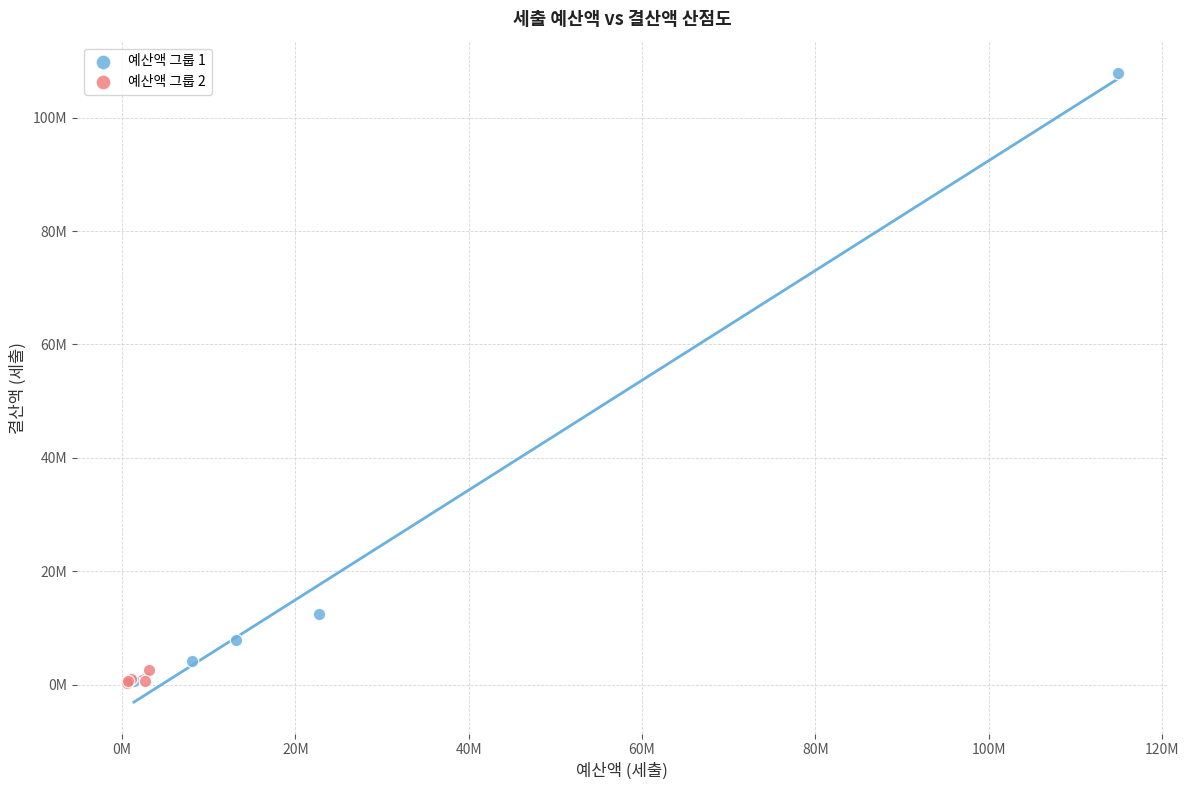

What are all the series names shown in the legend?

예산액 그룹 1, 예산액 그룹 2